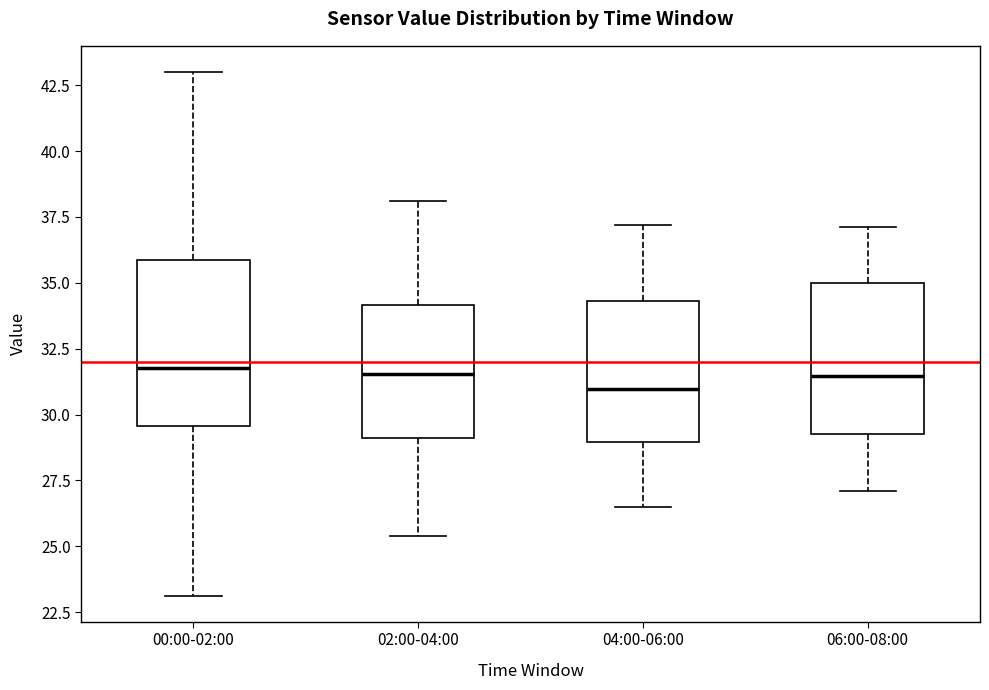

Where does the upper whisker of the box for 00:00-02:00 end on the y-axis? The values are not printed on the chart, so give them approximately, as read against the axis.

43.0